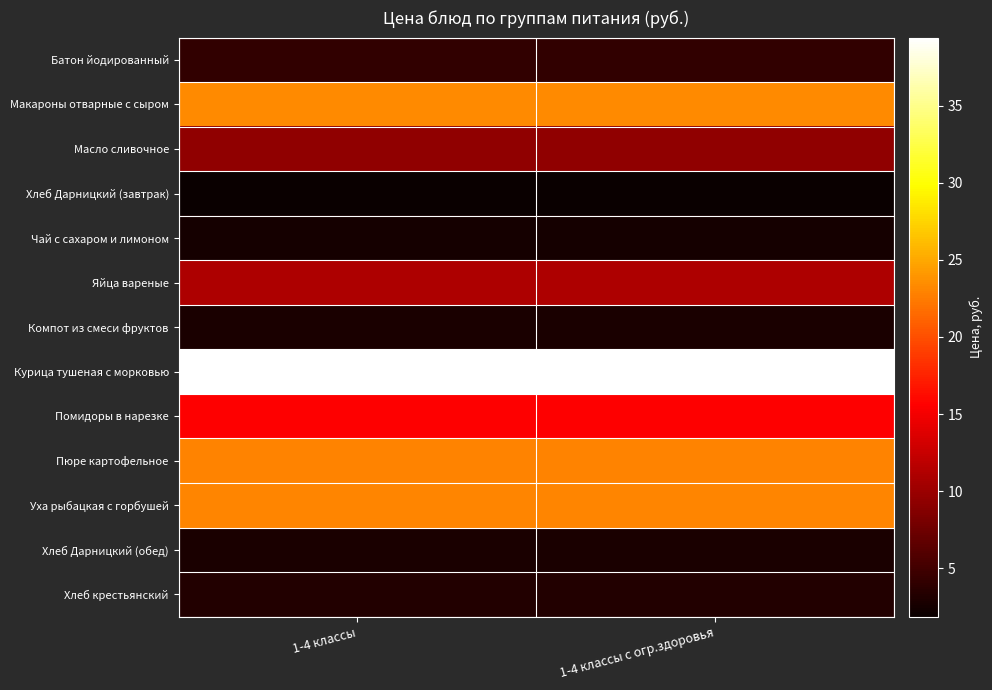

Reading left to right, what are all the values shown in this chart?

Батон йодированный: 1-4 классы=4.1	1-4 классы с огр.здоровья=4.1
Макароны отварные с сыром: 1-4 классы=23.3	1-4 классы с огр.здоровья=23.3
Масло сливочное: 1-4 классы=9.3	1-4 классы с огр.здоровья=9.3
Хлеб Дарницкий (завтрак): 1-4 классы=1.9	1-4 классы с огр.здоровья=1.9
Чай с сахаром и лимоном: 1-4 классы=2.5	1-4 классы с огр.здоровья=2.5
Яйца вареные: 1-4 классы=11.0	1-4 классы с огр.здоровья=11.0
Компот из смеси фруктов: 1-4 классы=2.7	1-4 классы с огр.здоровья=2.7
Курица тушеная с морковью: 1-4 классы=39.4	1-4 классы с огр.здоровья=39.4
Помидоры в нарезке: 1-4 классы=15.6	1-4 классы с огр.здоровья=15.6
Пюре картофельное: 1-4 классы=22.9	1-4 классы с огр.здоровья=22.9
Уха рыбацкая с горбушей: 1-4 классы=23.0	1-4 классы с огр.здоровья=23.0
Хлеб Дарницкий (обед): 1-4 классы=2.8	1-4 классы с огр.здоровья=2.8
Хлеб крестьянский: 1-4 классы=3.2	1-4 классы с огр.здоровья=3.2